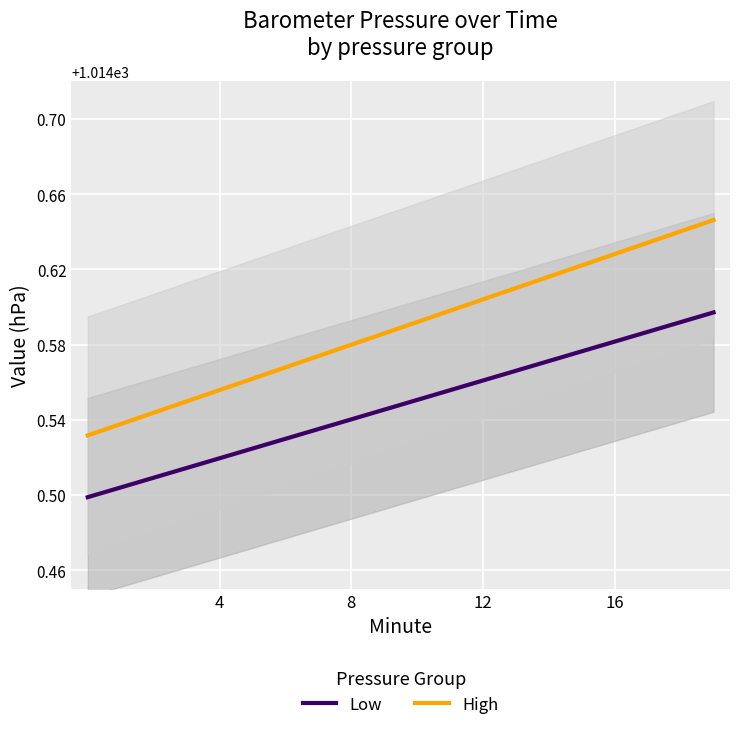

Rank the series by their average value, from lowest to highest.

Low, High